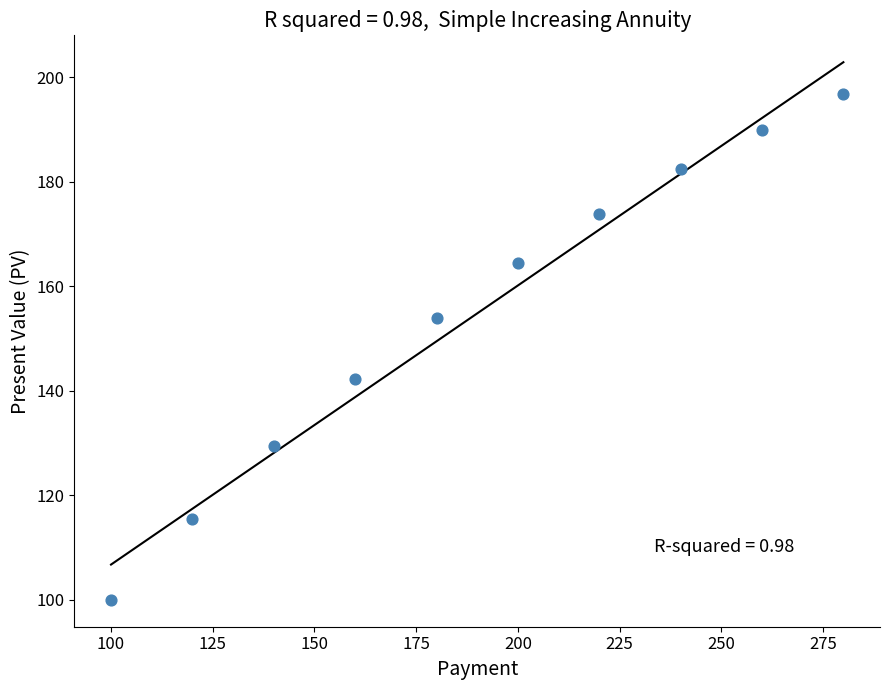

What is the range of X values (max minus min)?

180.0